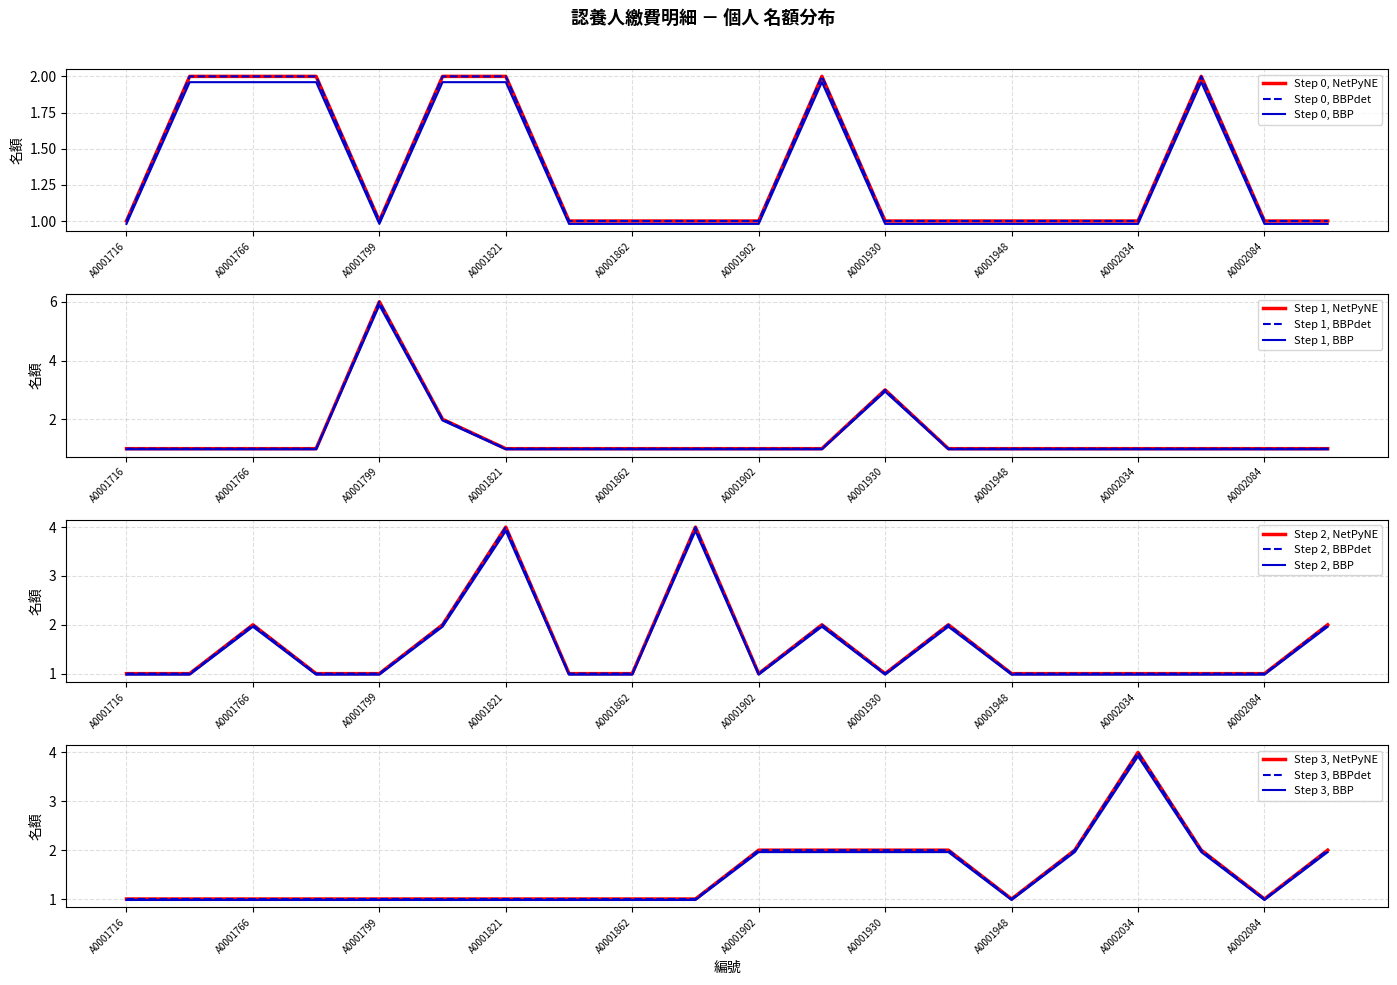

What is the sum of all 名額_col3 values?

27